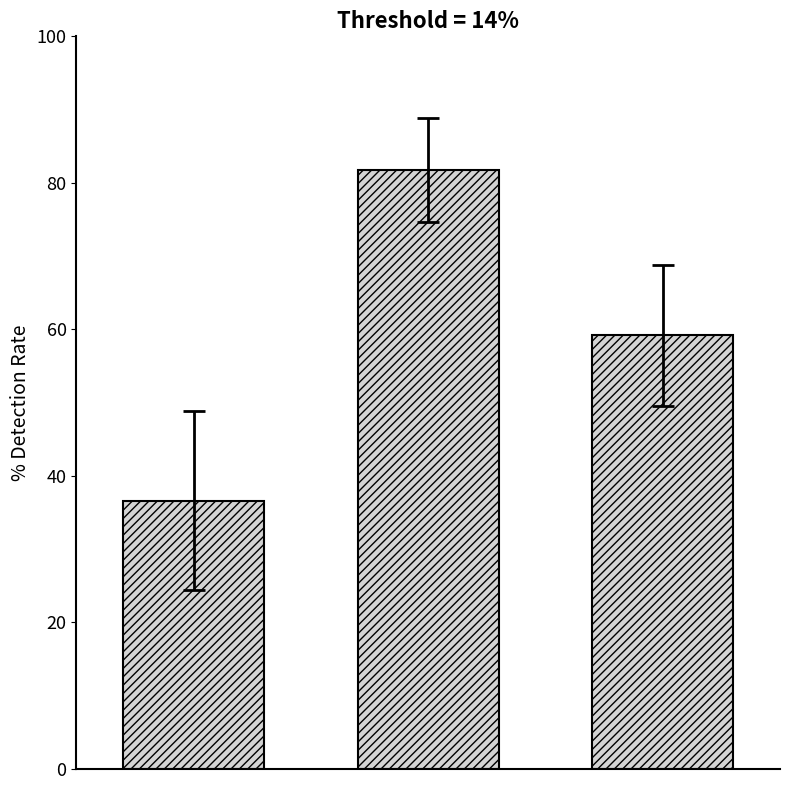

What is the greatest value displayed?

81.7